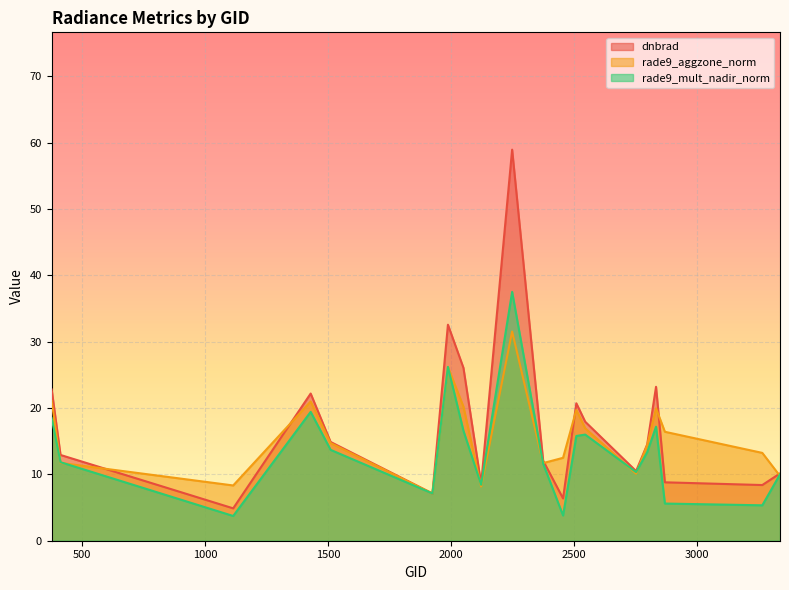

At 2546, list the series in order from largest to smallest.

dnbrad, rade9_aggzone_norm, rade9_mult_nadir_norm